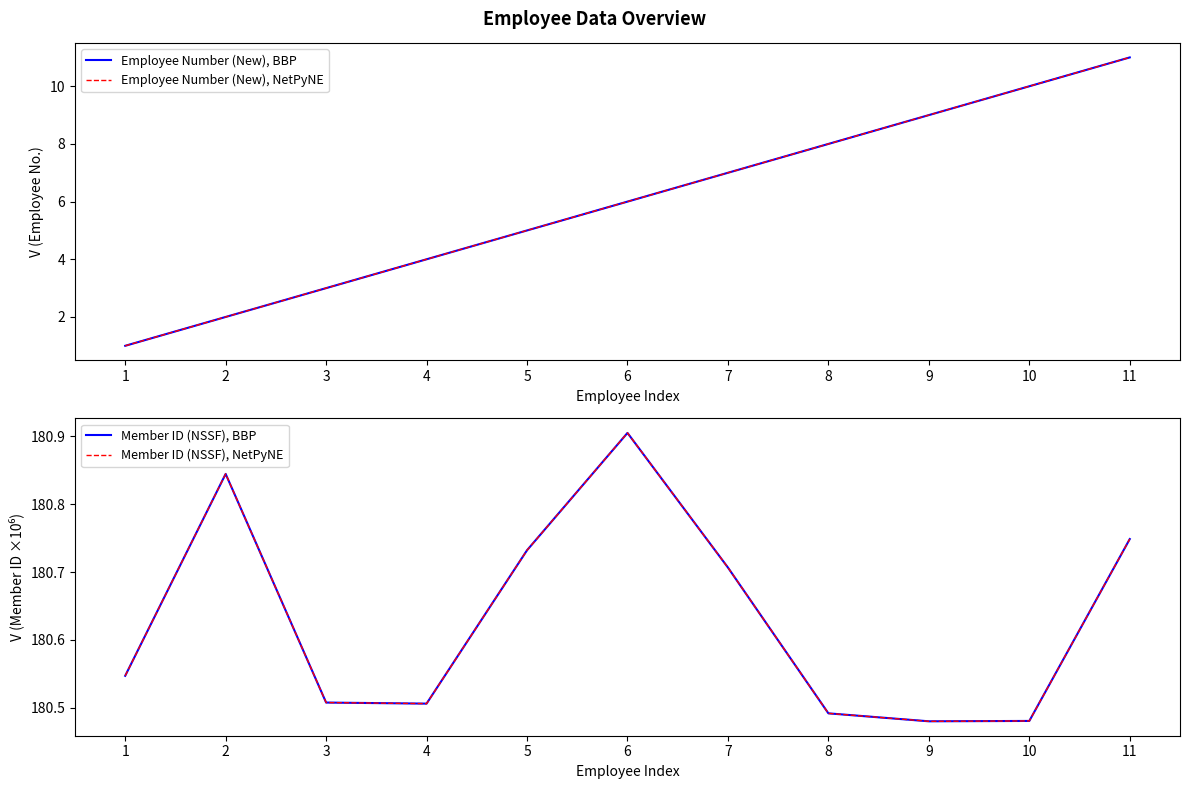

What is the spread (max minus min) of values at 8?

172.5